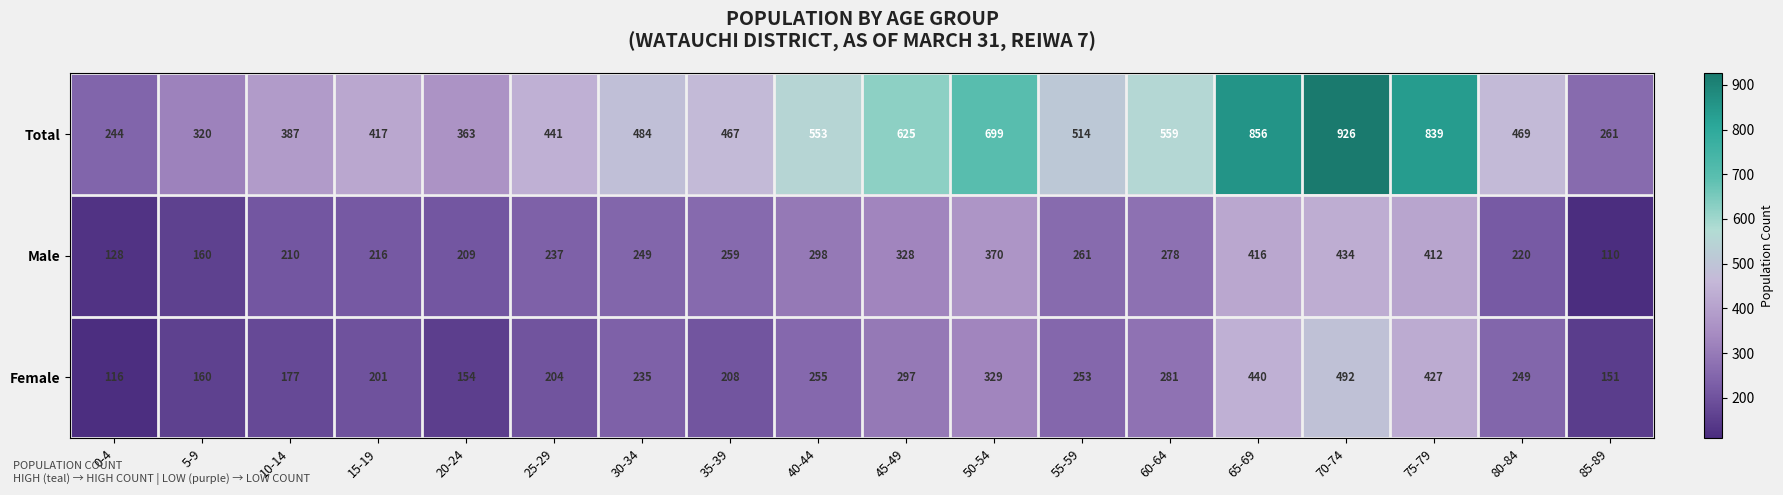

What is the approximate value of Total at 30-34, to the nearest 50?

500